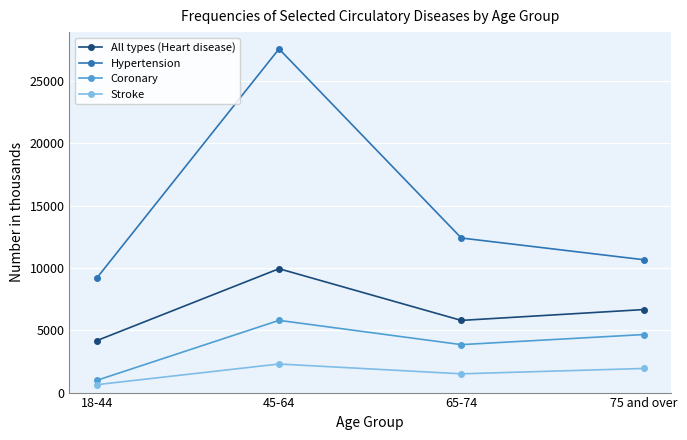

What is the spread (max minus min) of values at 45-64?

25285